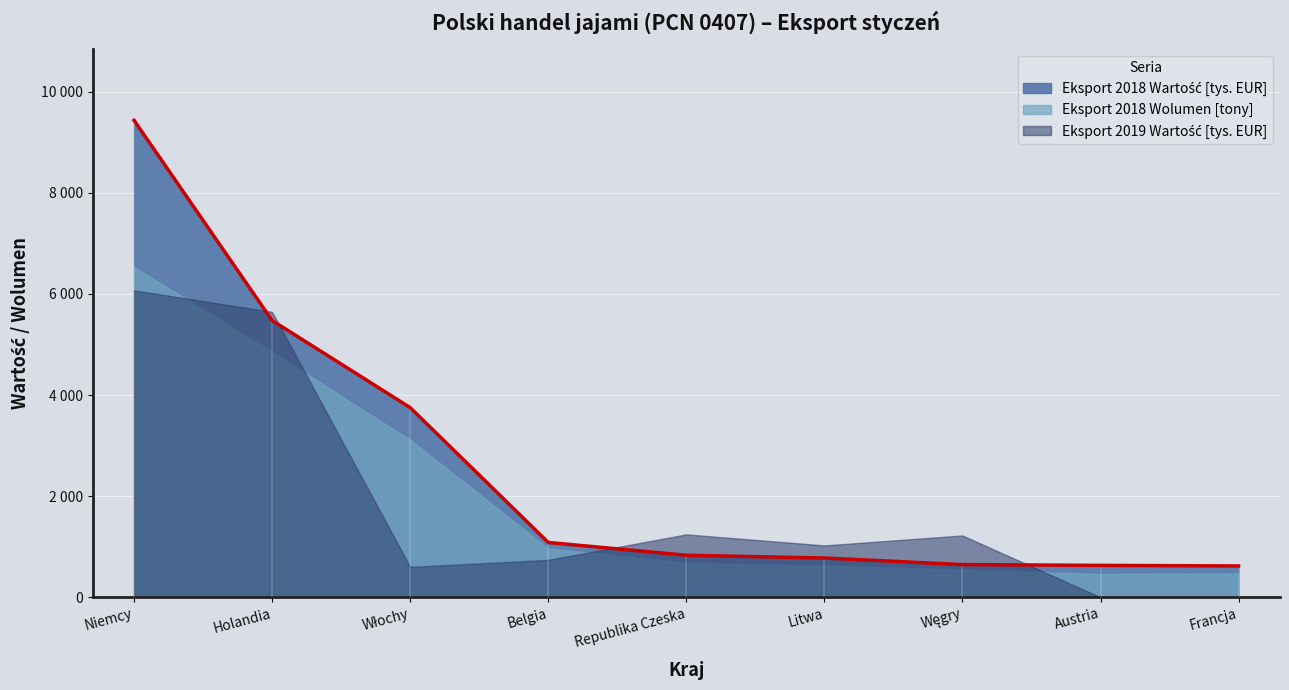

Reading right to left, what are all the values shown in this chart?

Eksport 2018 Wartość [tys. EUR]: Francja=619.5	Austria=630.7	Węgry=646.3	Litwa=776.8	Republika Czeska=830.6	Belgia=1084.5	Włochy=3751.7	Holandia=5475.0	Niemcy=9434.4
Eksport 2018 Wolumen [tony]: Francja=474.0	Austria=461.8	Węgry=545.4	Litwa=626.8	Republika Czeska=681.6	Belgia=968.5	Włochy=3116.4	Holandia=4851.6	Niemcy=6533.6
Eksport 2019 Wartość [tys. EUR]: Francja=0.0	Austria=0.0	Węgry=1222.4	Litwa=1025.3	Republika Czeska=1243.8	Belgia=739.3	Włochy=601.5	Holandia=5644.1	Niemcy=6072.0